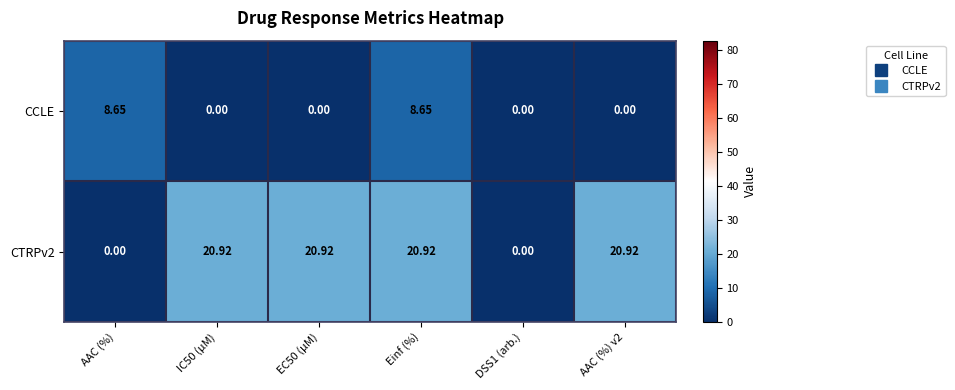

How many series are shown in this chart?

2